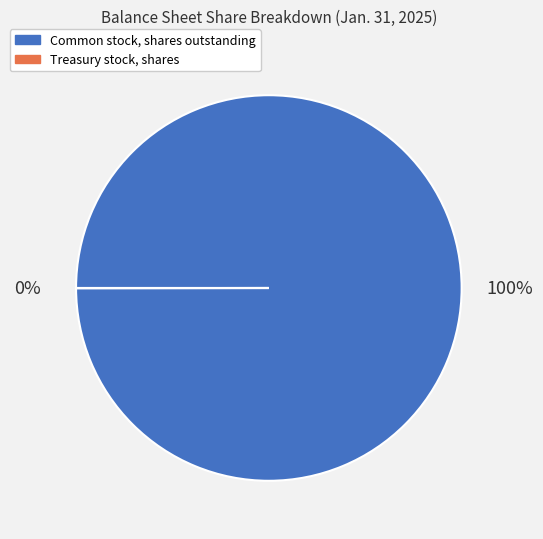

To the nearest percent, what portion does Common stock, shares outstanding represent?

100%